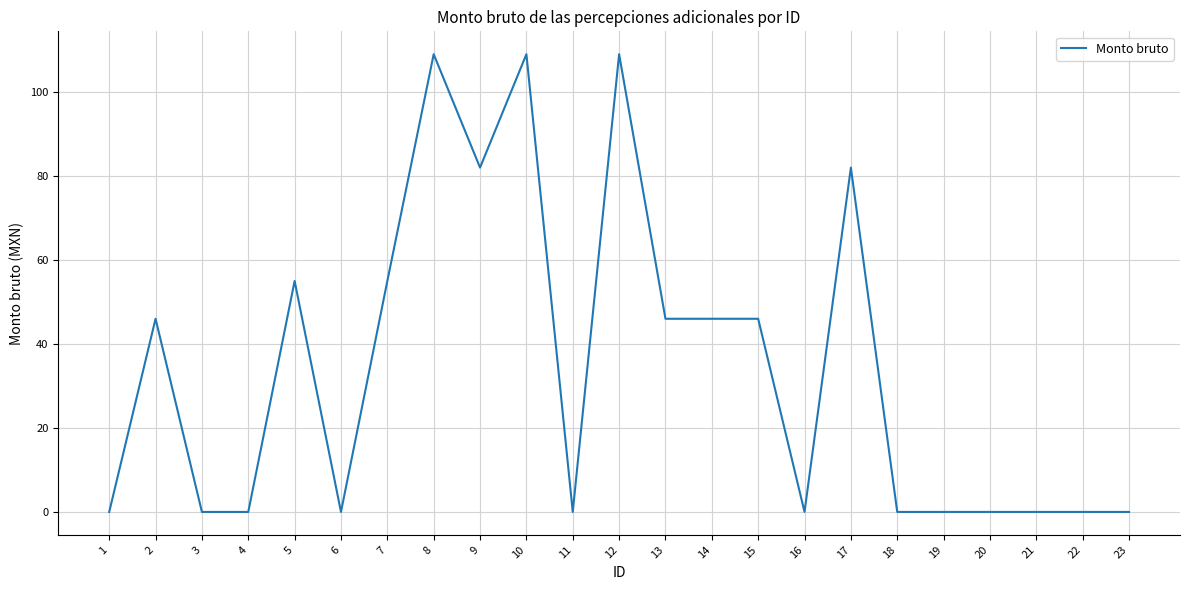

Is it true that the value at 4 is -75?

False